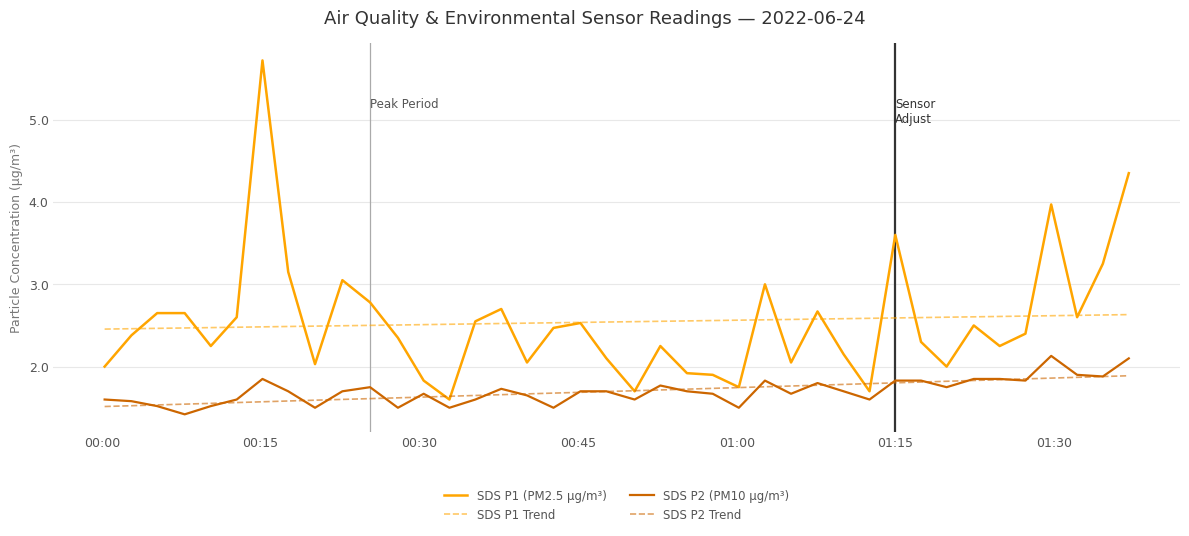

What is the maximum value shown in the chart?

5.7